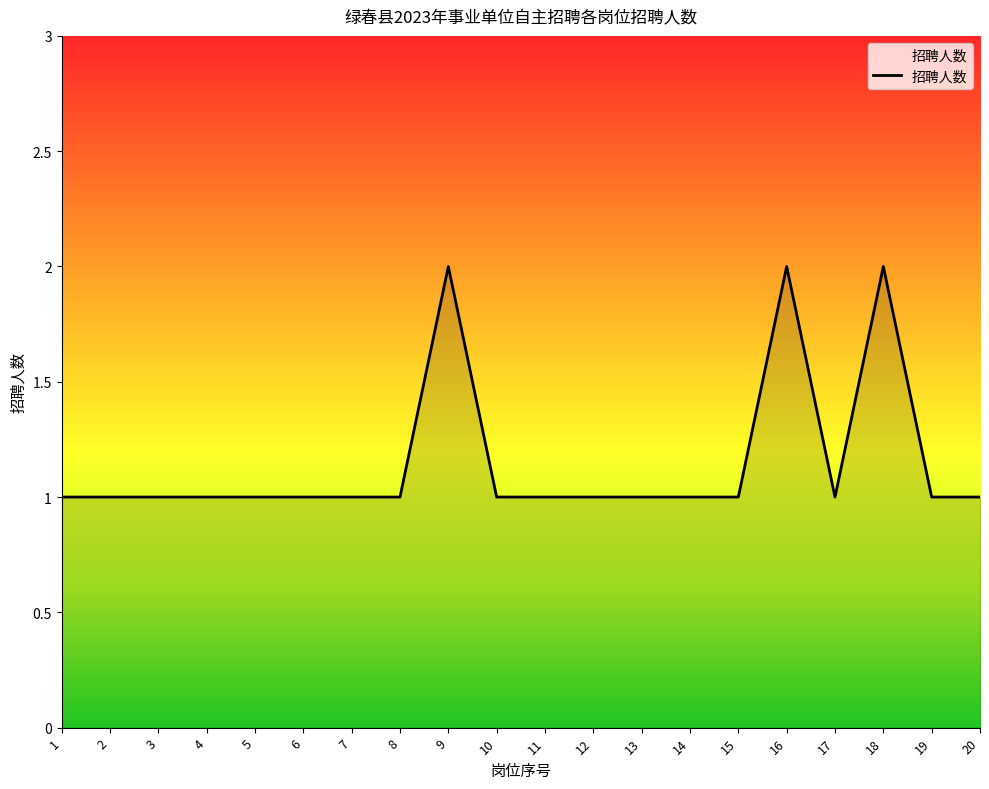

Reading left to right, extract all data points from this chart.

1=1	2=1	3=1	4=1	5=1	6=1	7=1	8=1	9=2	10=1	11=1	12=1	13=1	14=1	15=1	16=2	17=1	18=2	19=1	20=1